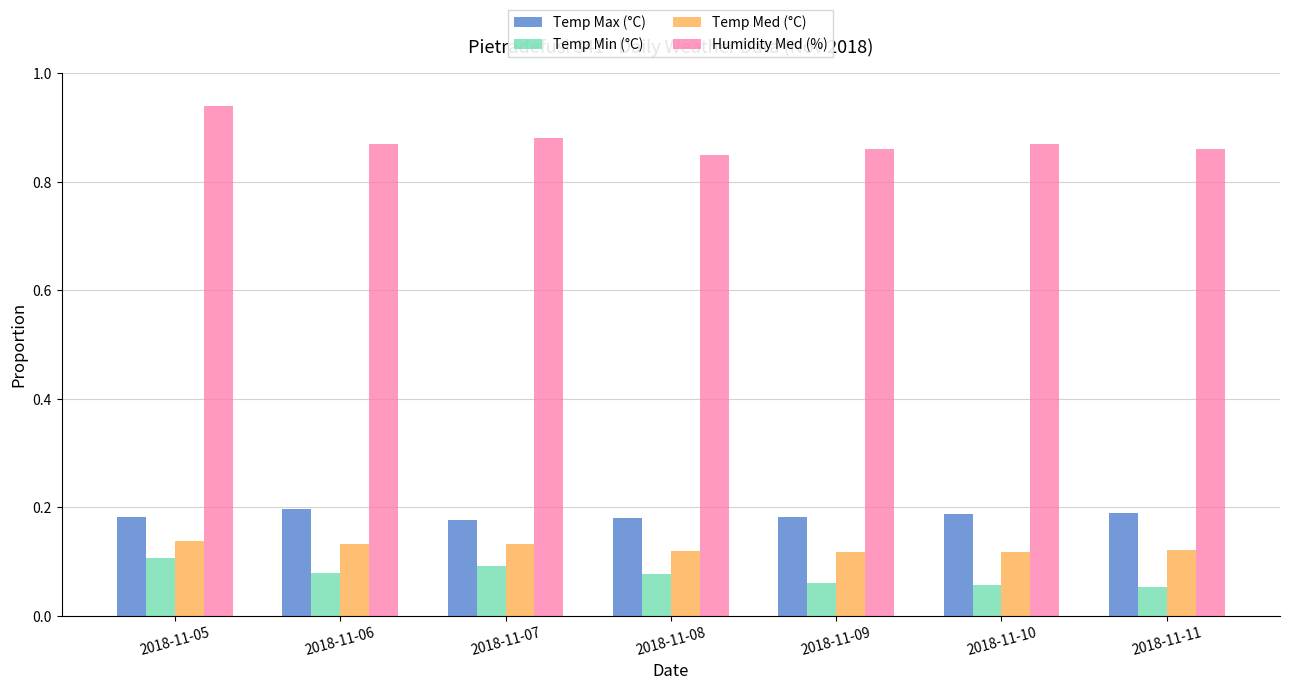

Which series has the widest spread of values?

Humidity Med (%)